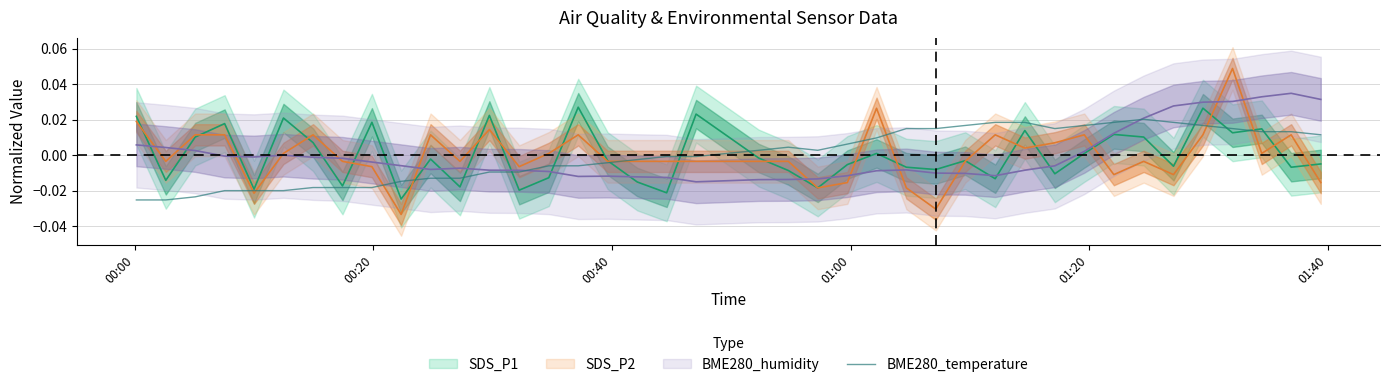

How many values are below 0?

20